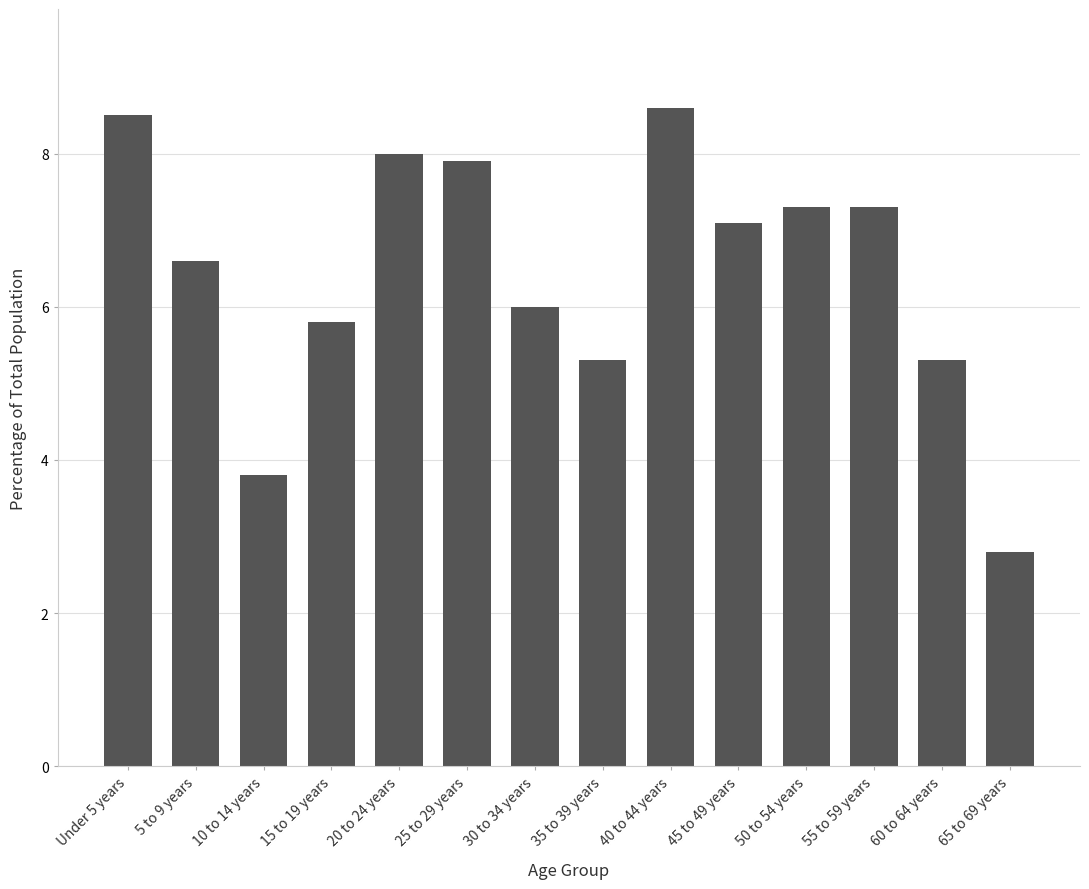

Reading left to right, list all the values displayed in this chart.

8.5	6.6	3.8	5.8	8.0	7.9	6.0	5.3	8.6	7.1	7.3	7.3	5.3	2.8